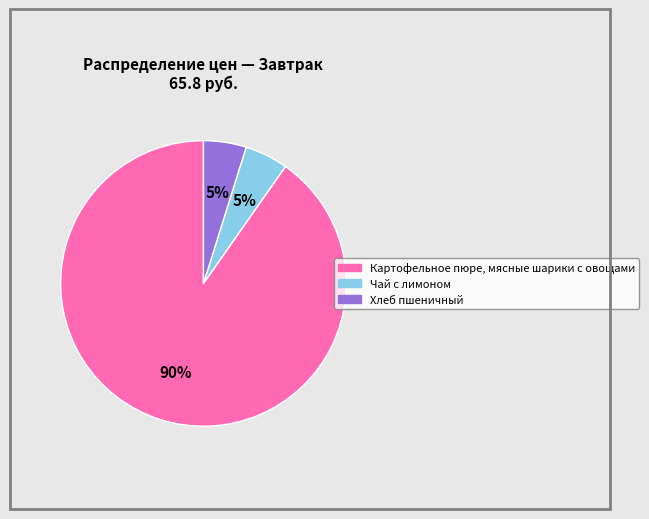

To the nearest percent, what portion does Хлеб пшеничный represent?

5%